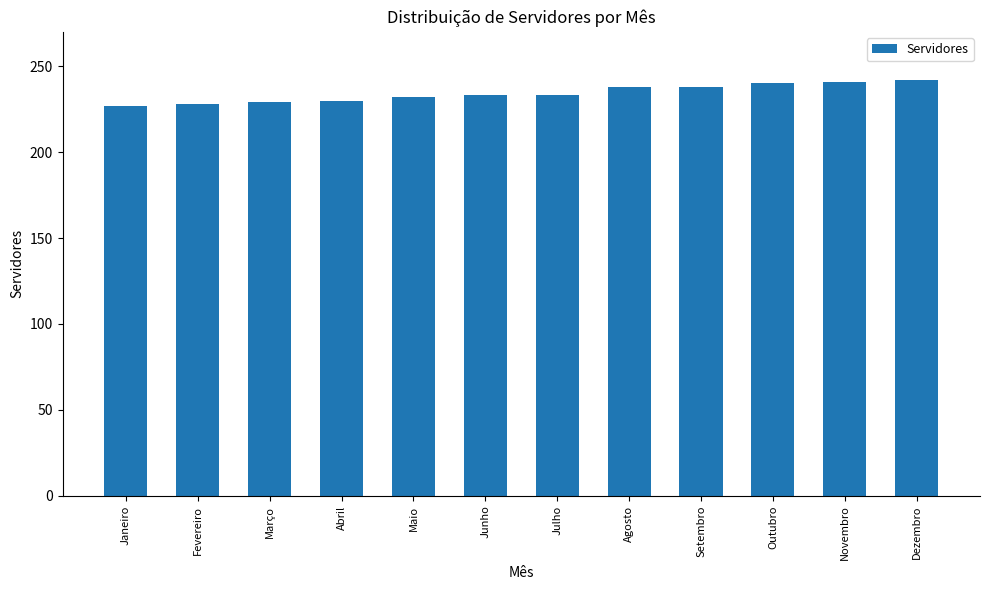

What is the change in value from Março to Junho?

+4